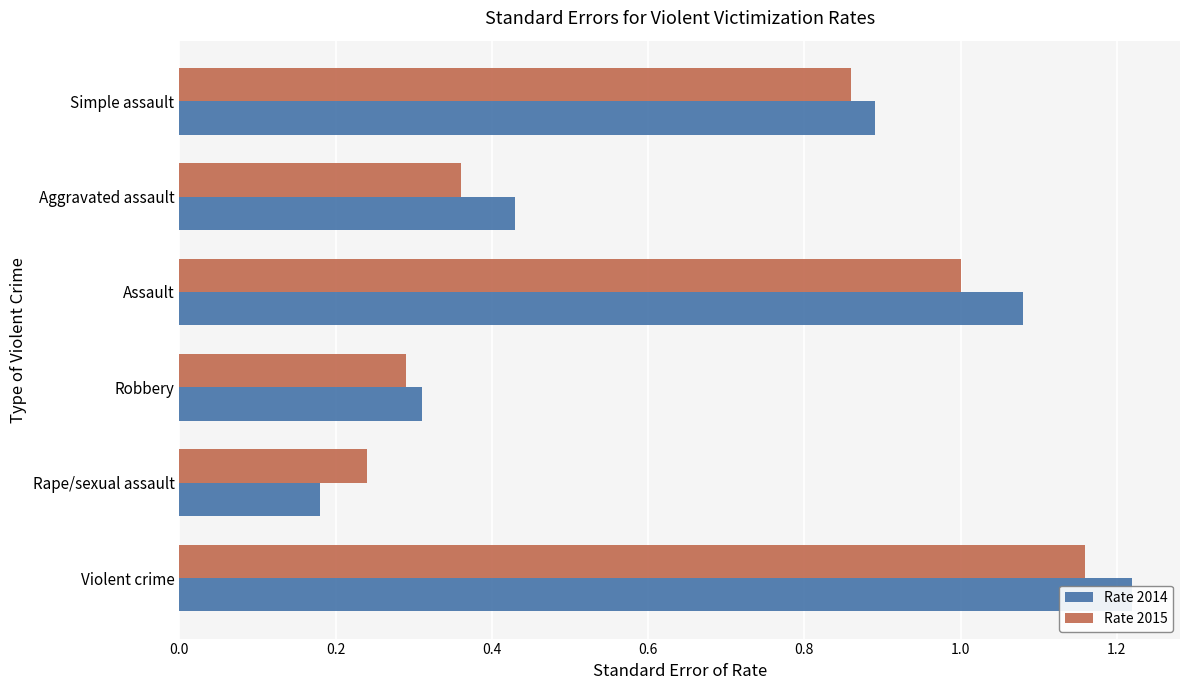

Which series has the widest spread of values?

Rate 2014